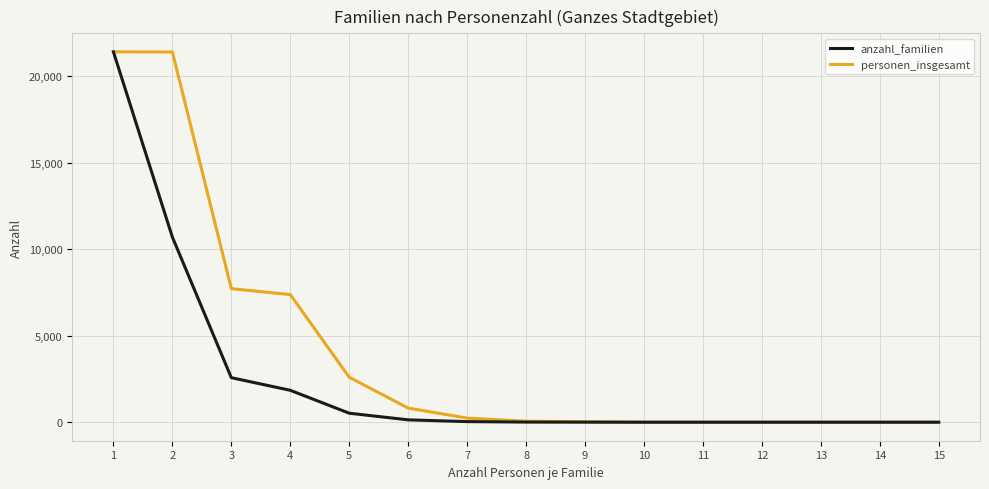

The value of anzahl_familien at 10 is 0. True or false?

True